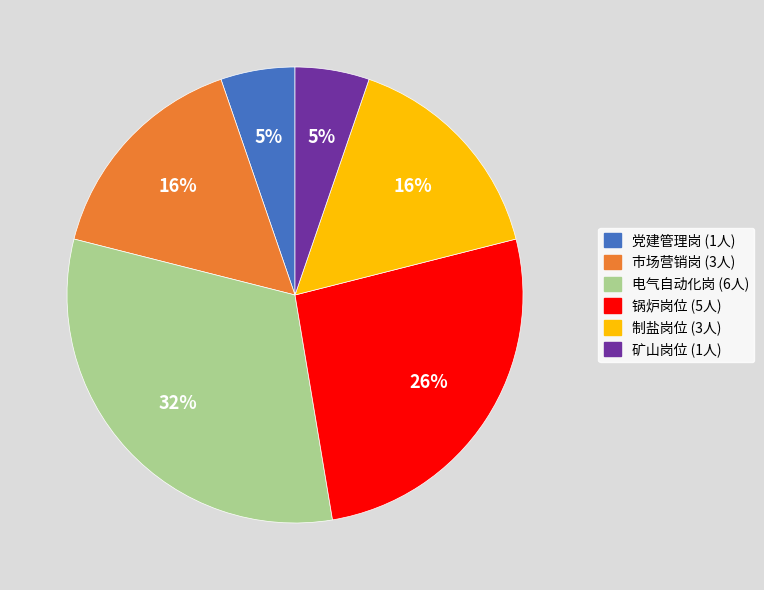

The 矿山岗位 slice represents 18% of the pie. True or false?

False